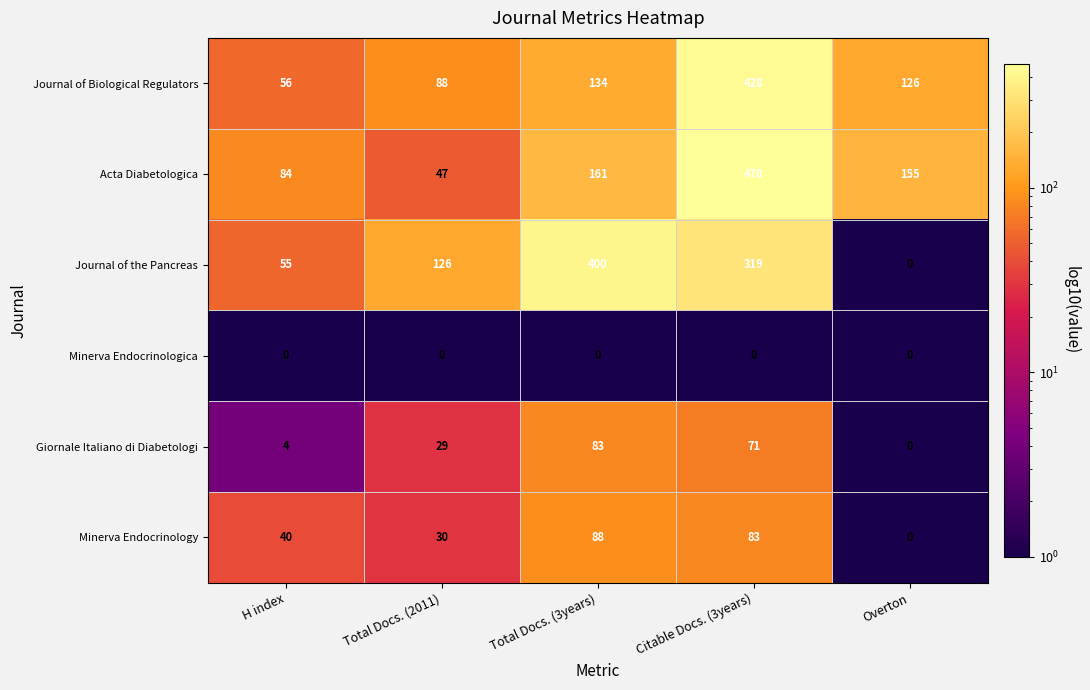

Is the value of Journal of Biological Regulators at Citable Docs. (3years) greater than the value of Minerva Endocrinologica at H index?

Yes